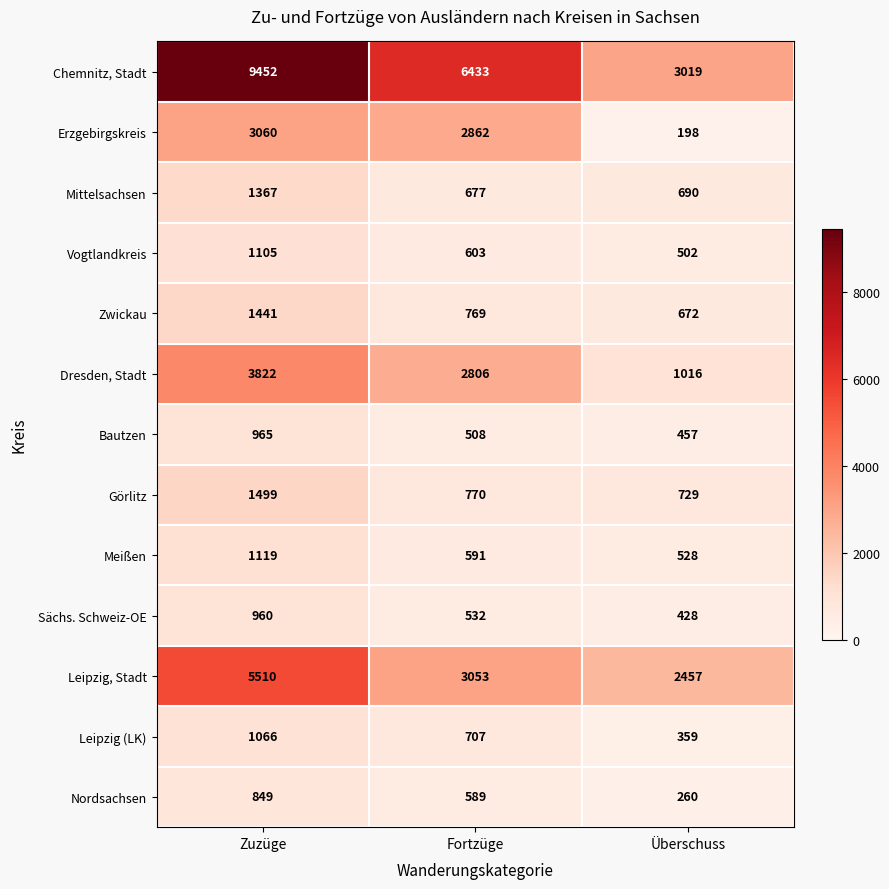

Between Fortzüge and Überschuss, which series saw the biggest shift?

Chemnitz, Stadt